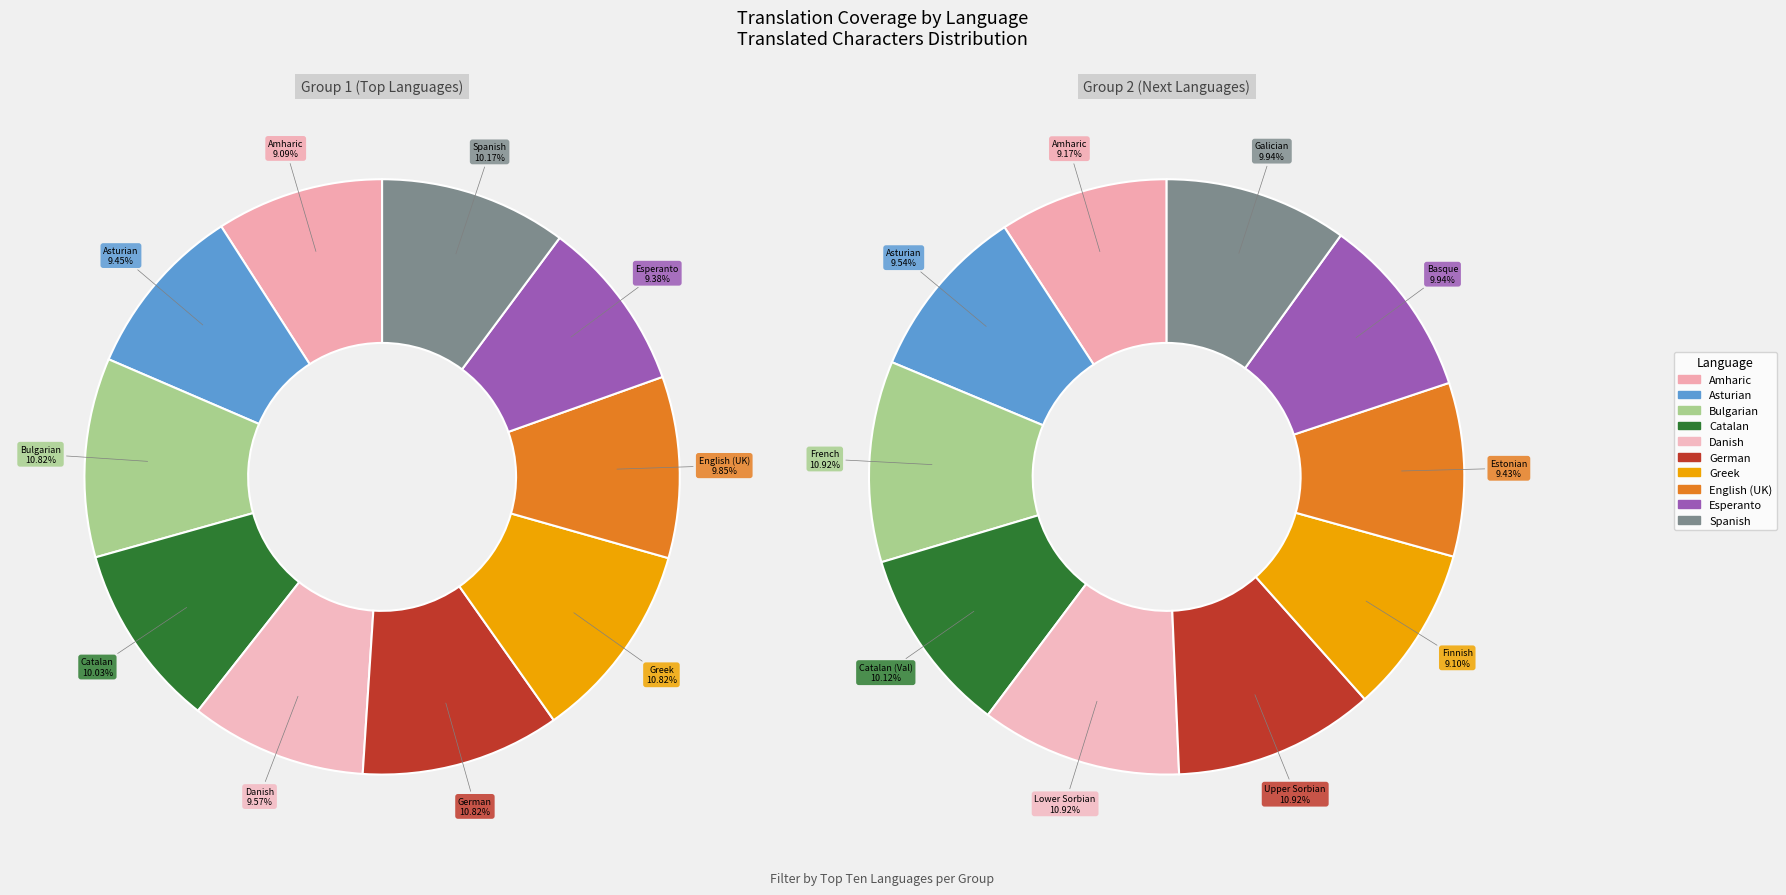

To the nearest percent, what percentage of the pie is Danish?

10%